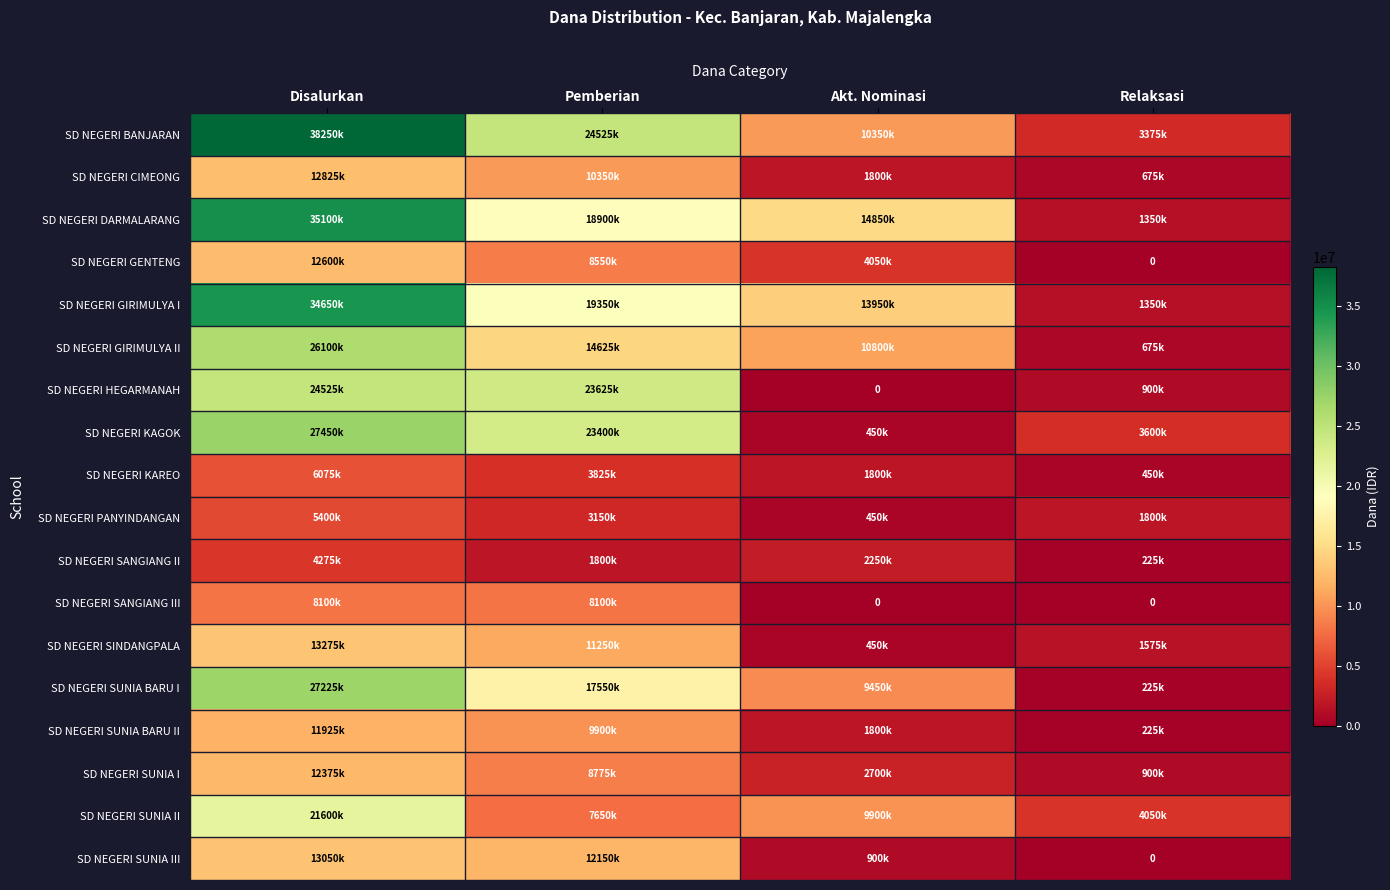

How many series are shown in this chart?

18